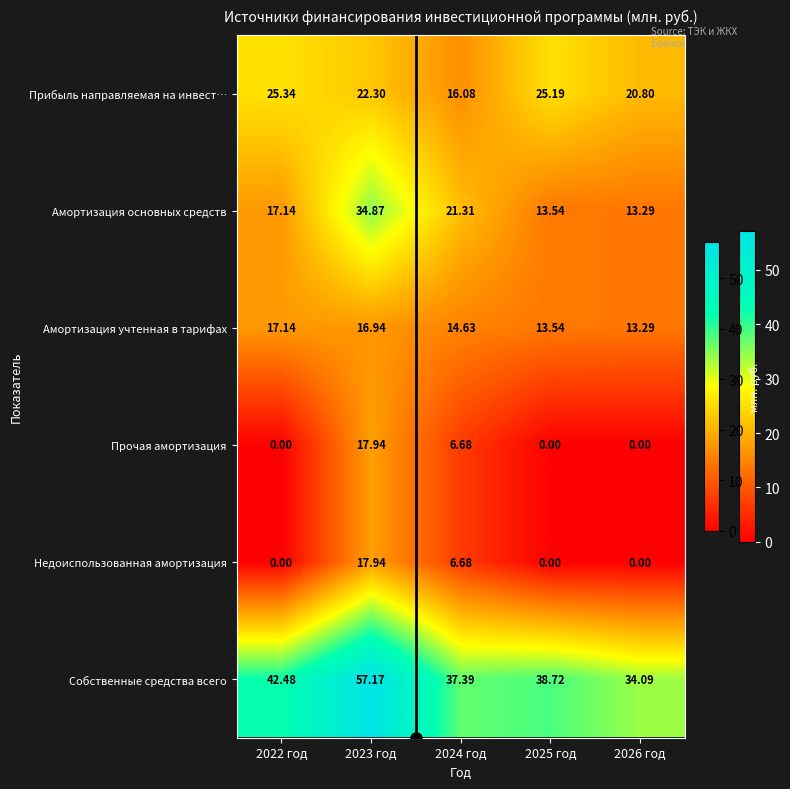

Which series changed the most between 2025 год and 2026 год?

Собственные средства всего